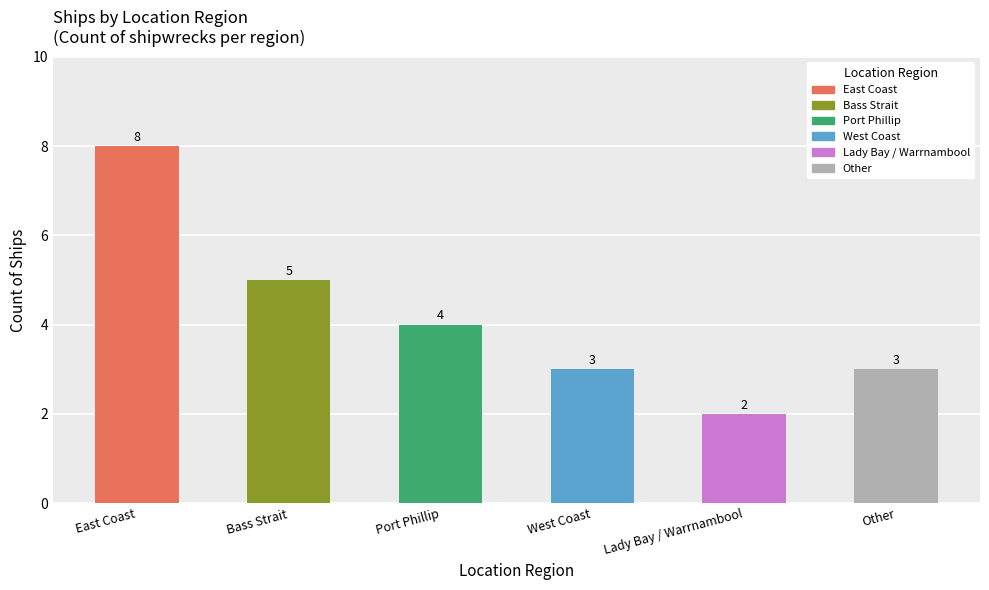

The value at East Coast is 8. True or false?

True